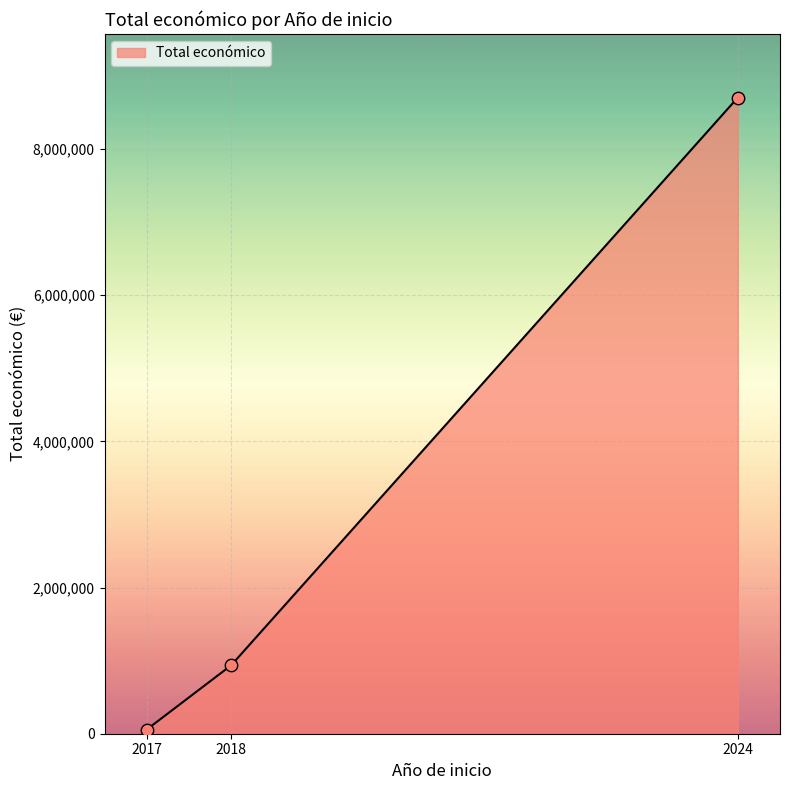

What is the difference between the maximum and minimum values?

8644186